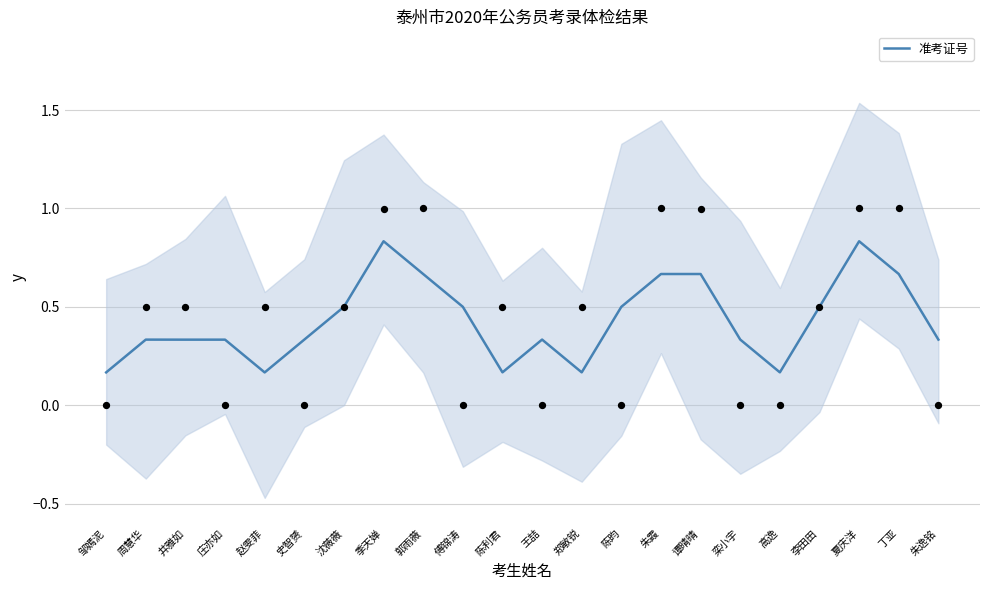

Between 史智赟 and 王喆, which is larger?

王喆